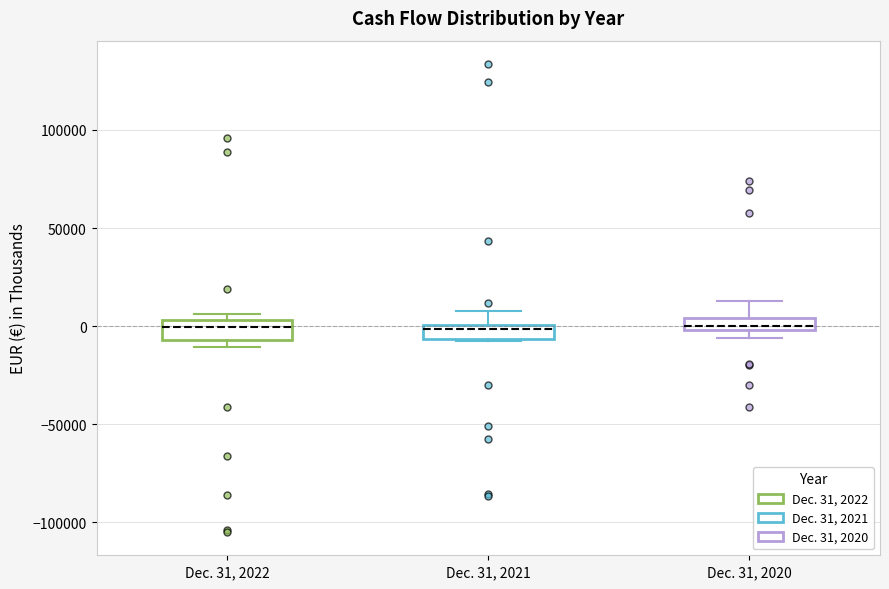

Where does the upper whisker of the box for Dec. 31, 2021 end on the y-axis? The values are not printed on the chart, so give them approximately, as read against the axis.

10000